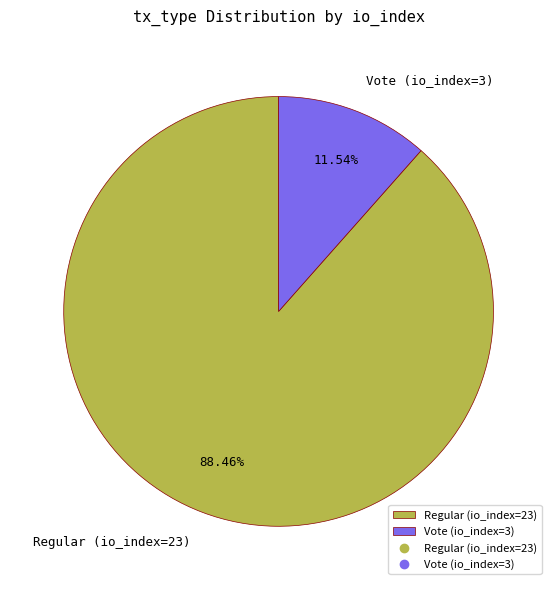

To the nearest percent, what is the combined percentage of Vote (io_index=3) and Regular (io_index=23)?

100%